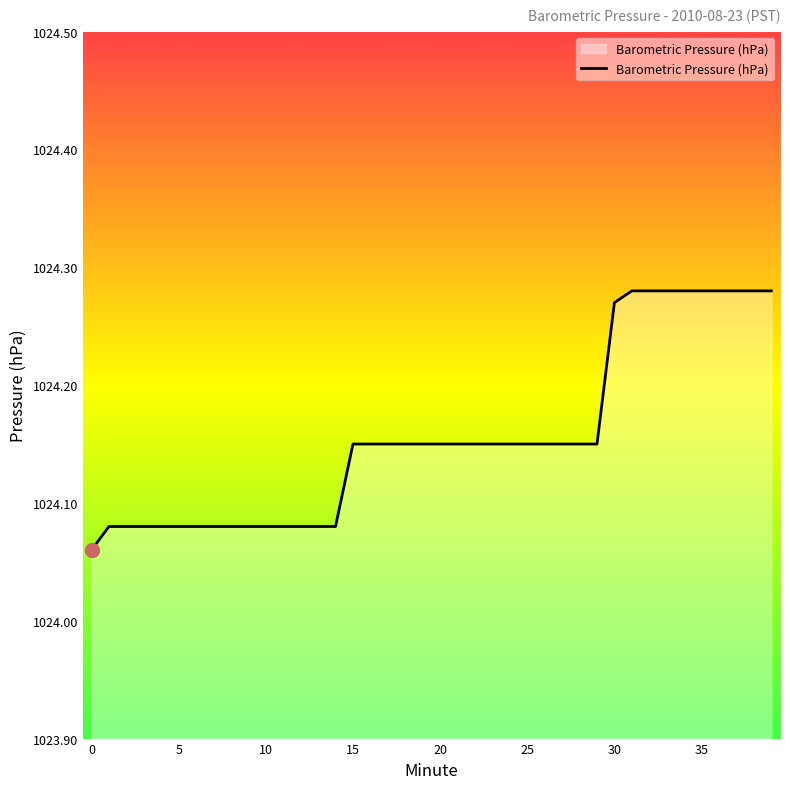

How many lines are shown in the chart?

1